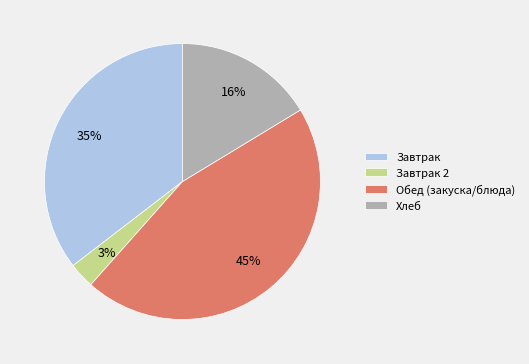

Which slice is the smallest?

Завтрак 2